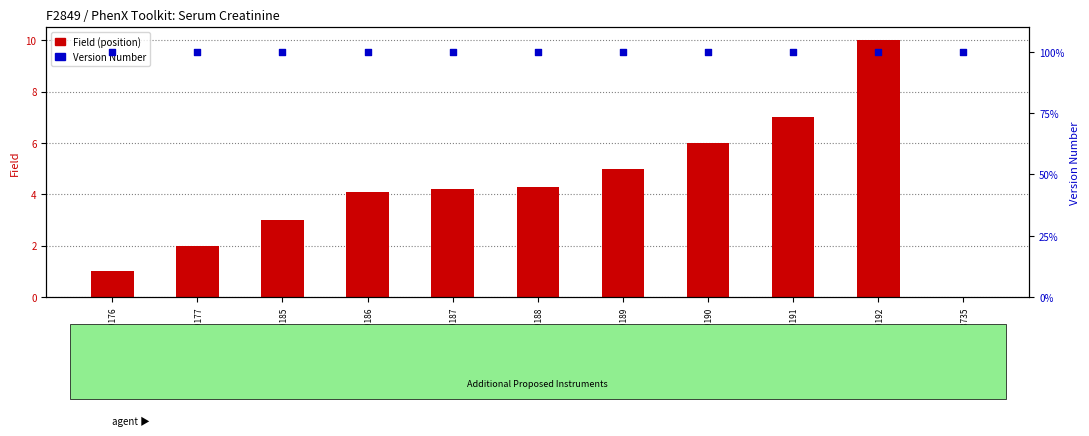

What is the total value across all series at F2849_C59187?

104.2